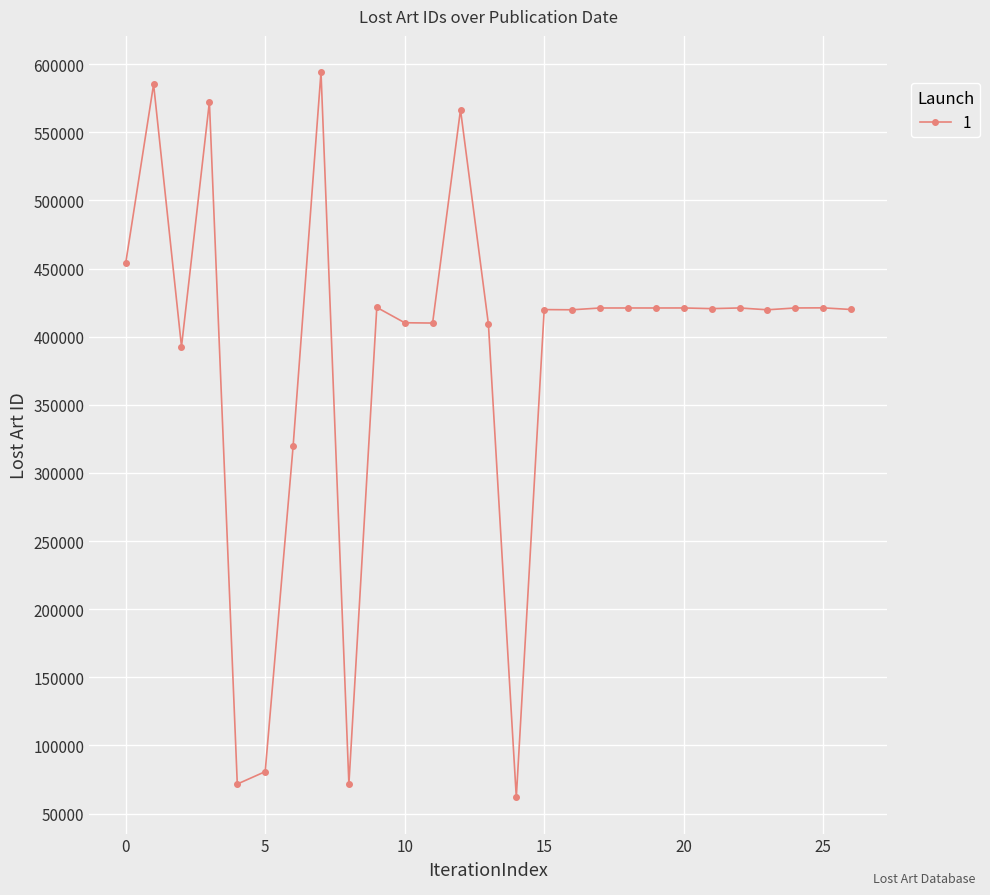

What is the value of the 18th point from the left?

421028